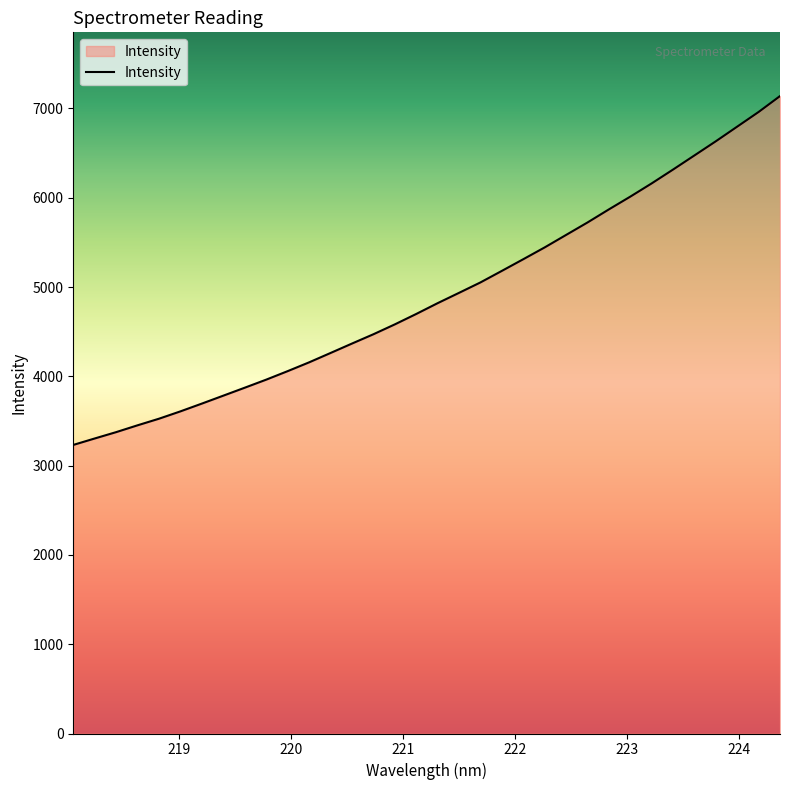

What is the minimum value shown in the chart?

3232.0